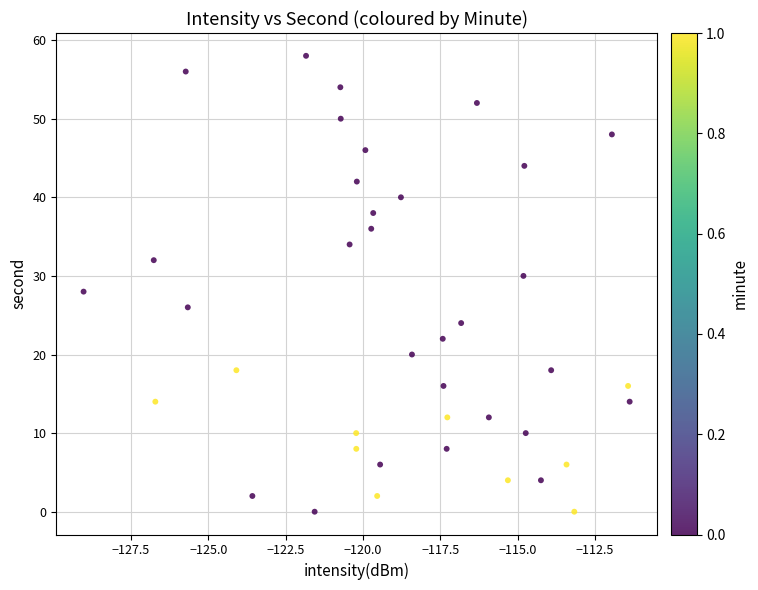

What is the range of Y values (max minus min)?

58